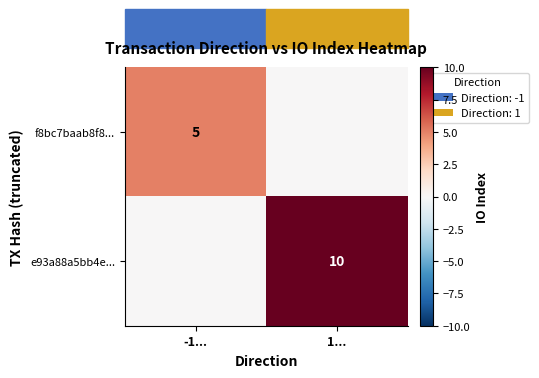

Is it true that e93a88a5bb4e... equals 10 at 1...?

True